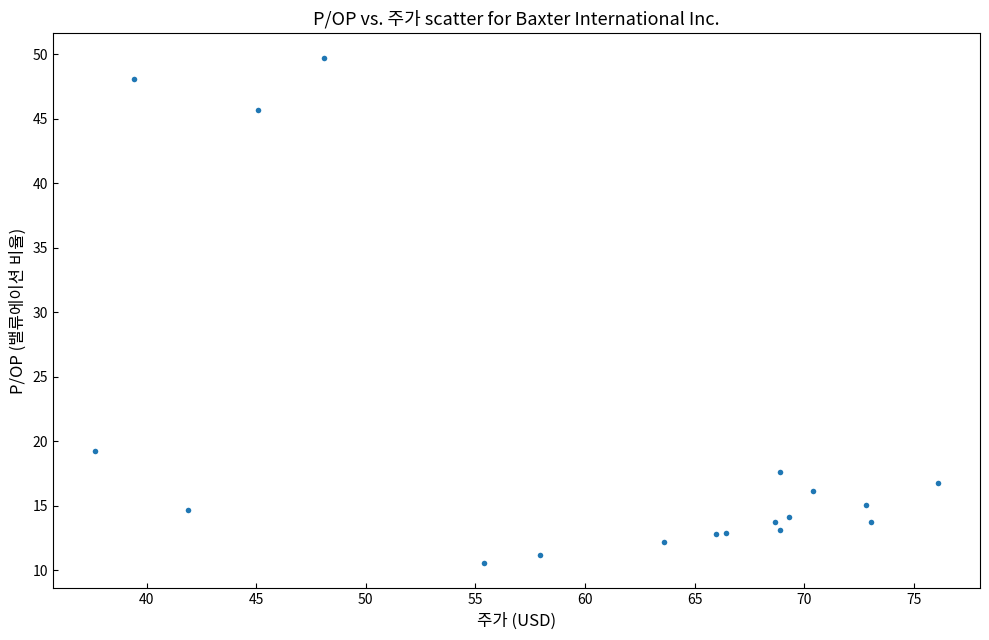

What Y value in the scatter plot is closest to 30?

19.3